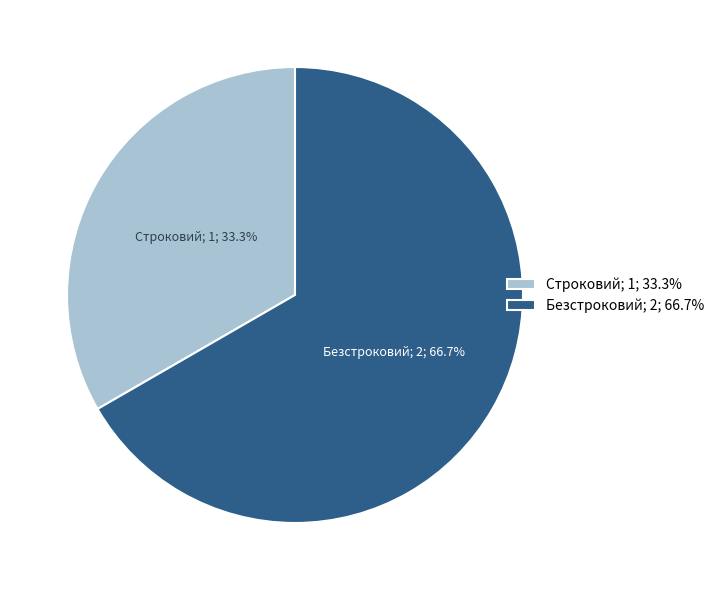

Between Безстроковий and Строковий, which is larger?

Безстроковий